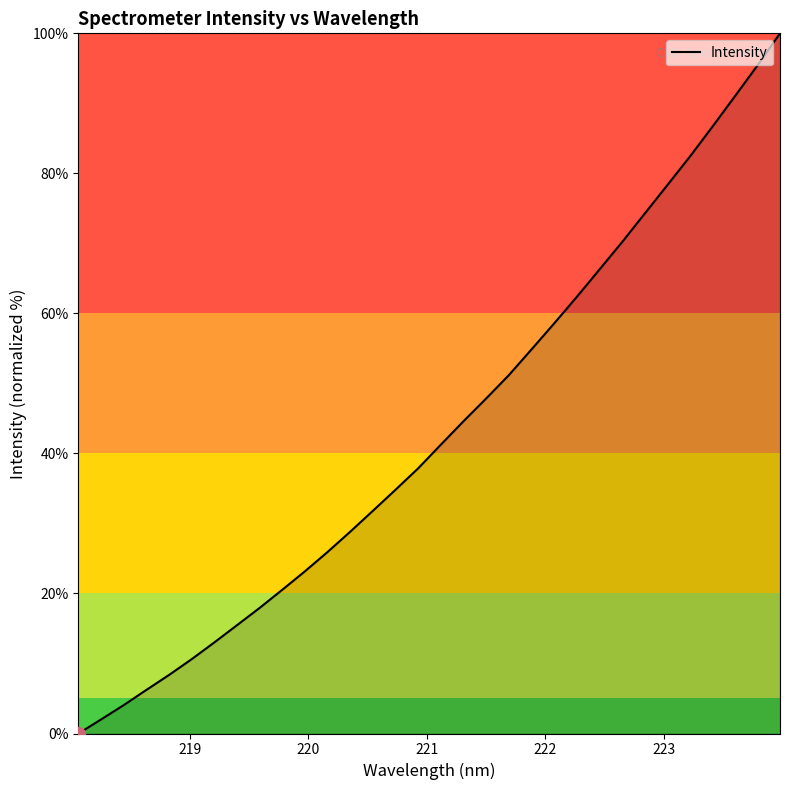

What is the maximum value shown in the chart?

100.0